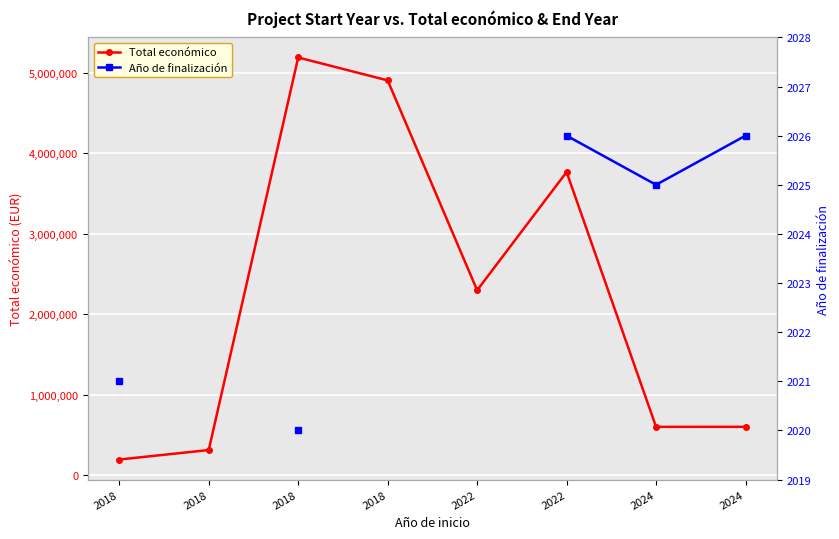

What is the approximate value of Total económico at 2022?

3764689.0